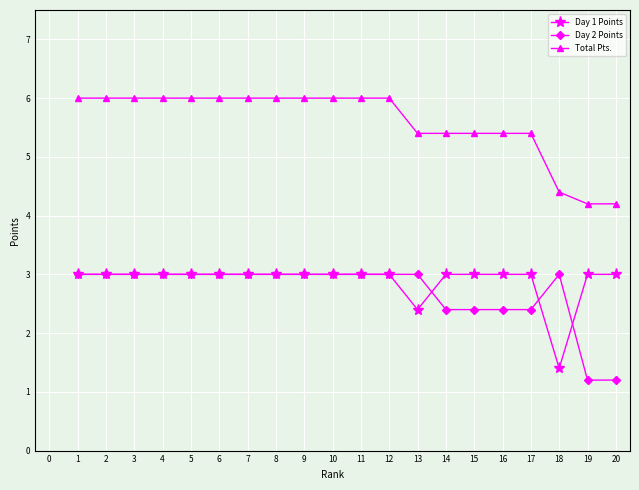

Does the chart have visible grid lines?

Yes